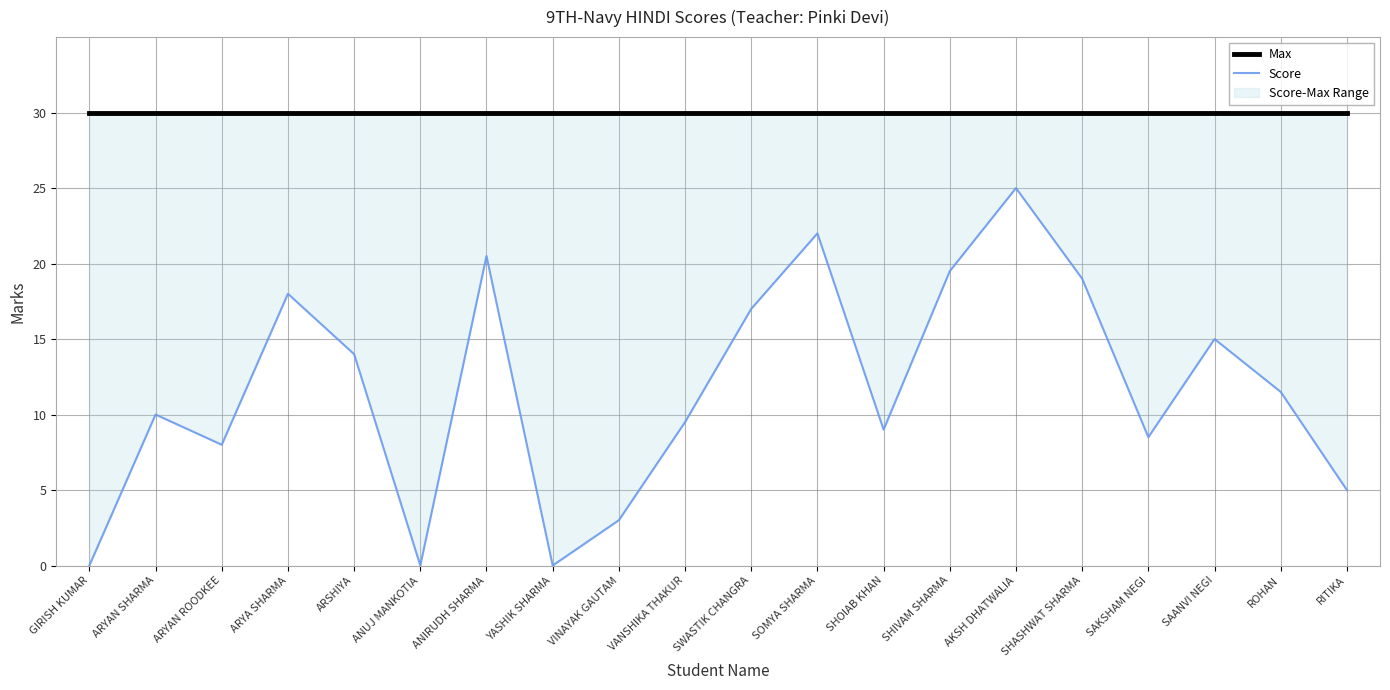

Is it true that Max equals 30.0 at ROHAN?

True